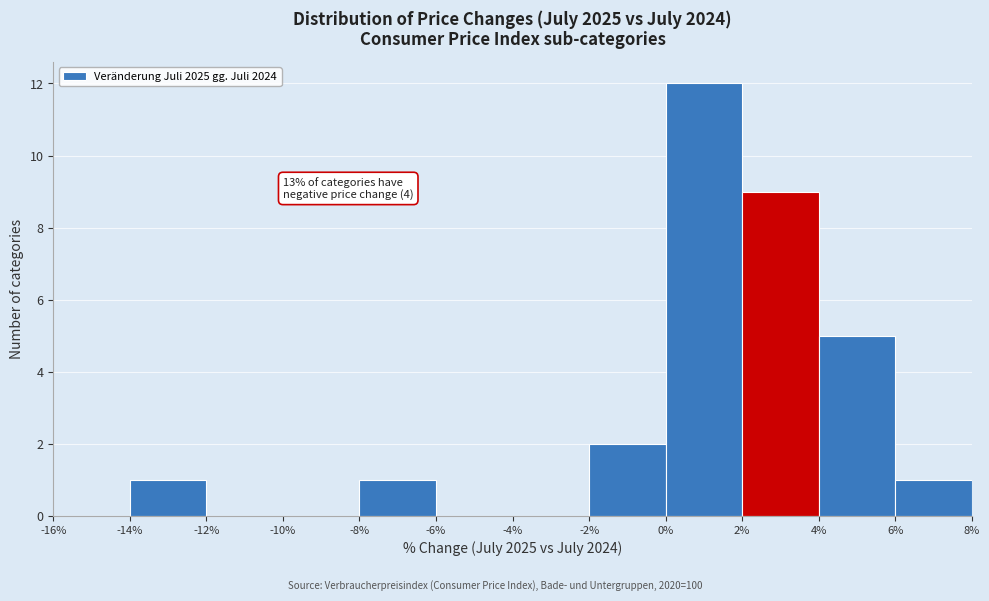

Over which range of the x-axis is the bar tallest?

0% to 2%